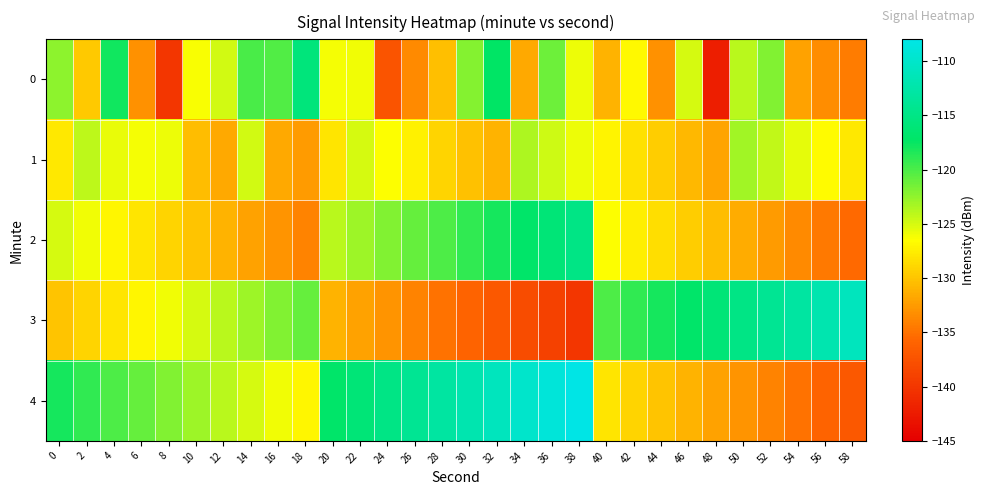

What is the difference between the highest and lowest values at 22?

16.0